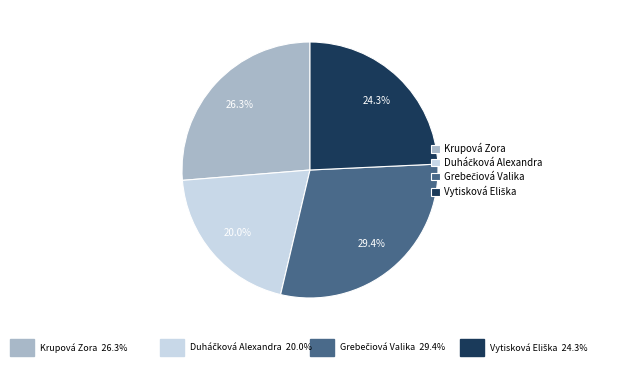

To the nearest percent, what is the difference between the largest and smallest slice percentages?

9%